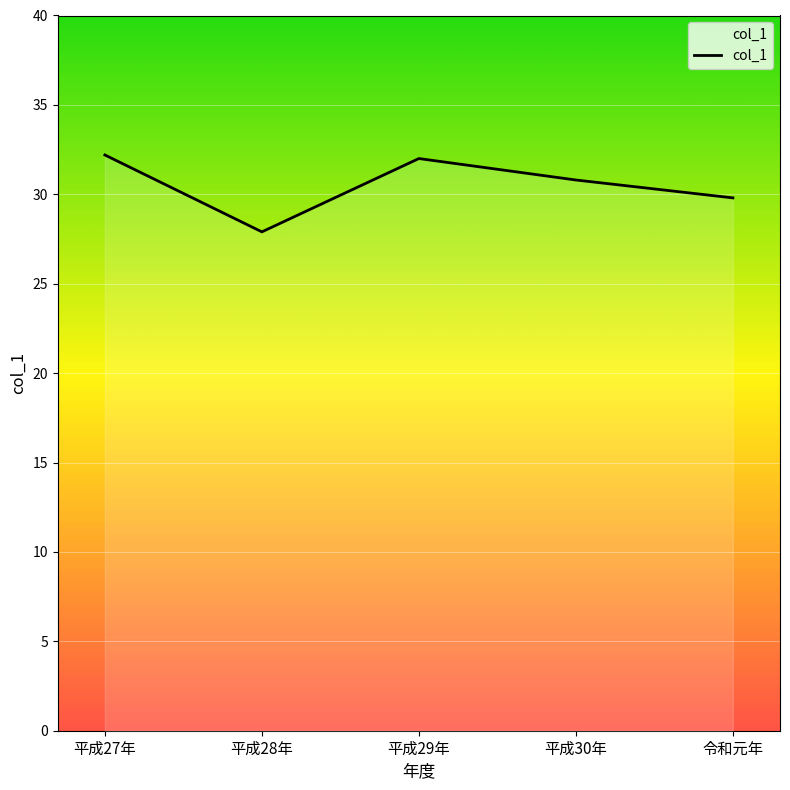

Reading right to left, extract all data points from this chart.

令和元年=29.8	平成30年=30.8	平成29年=32.0	平成28年=27.9	平成27年=32.2